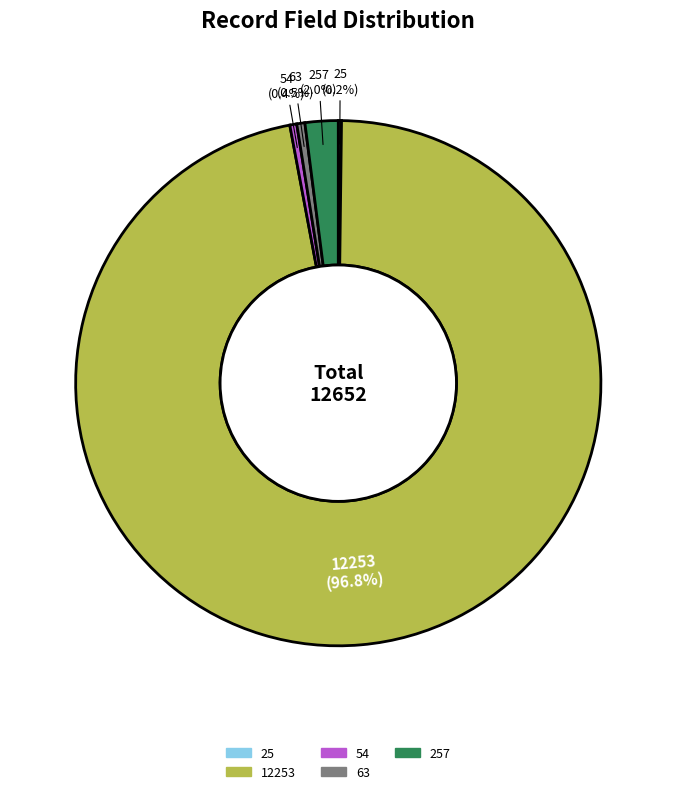

Is there any slice that represents more than half of the pie?

Yes